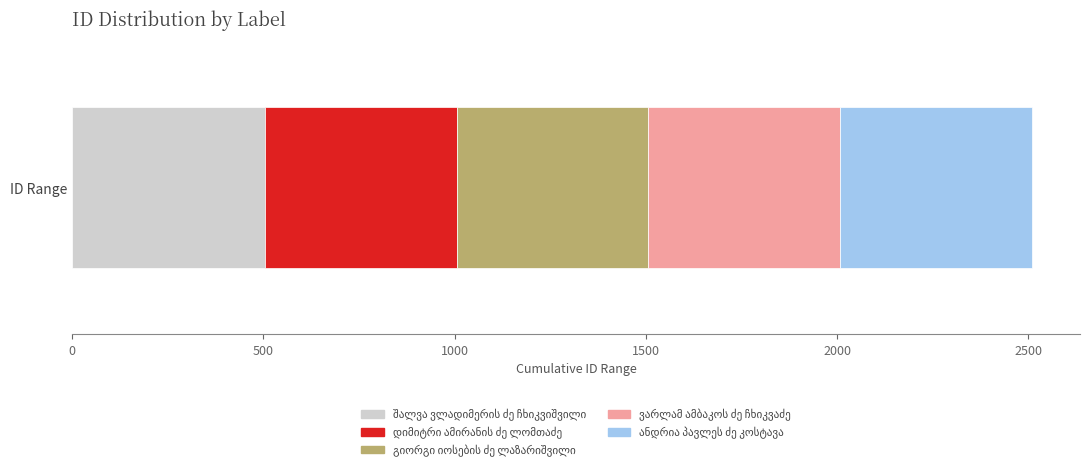

Which label corresponds to the smallest value in the chart?

ვარლამ ამბაკოს ძე ჩხიკვაძე